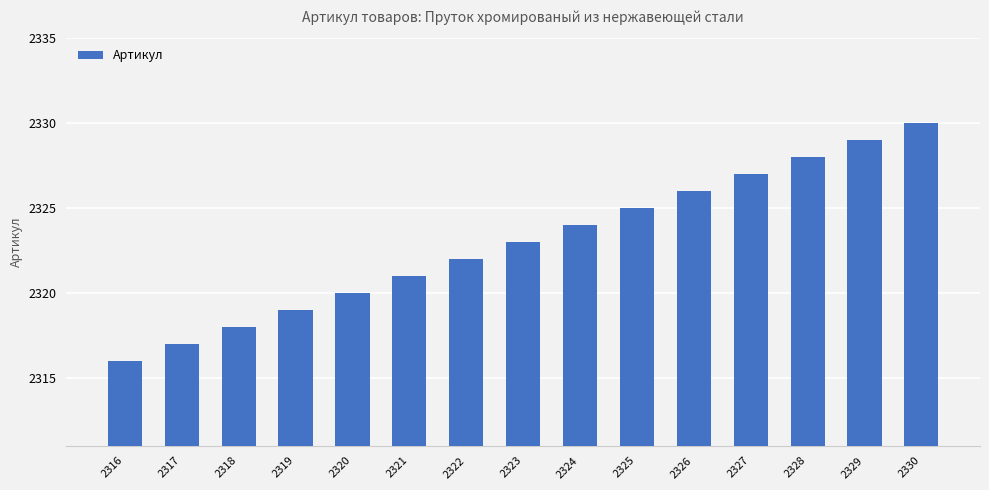

List the labels in order of value, largest first.

2330, 2329, 2328, 2327, 2326, 2325, 2324, 2323, 2322, 2321, 2320, 2319, 2318, 2317, 2316